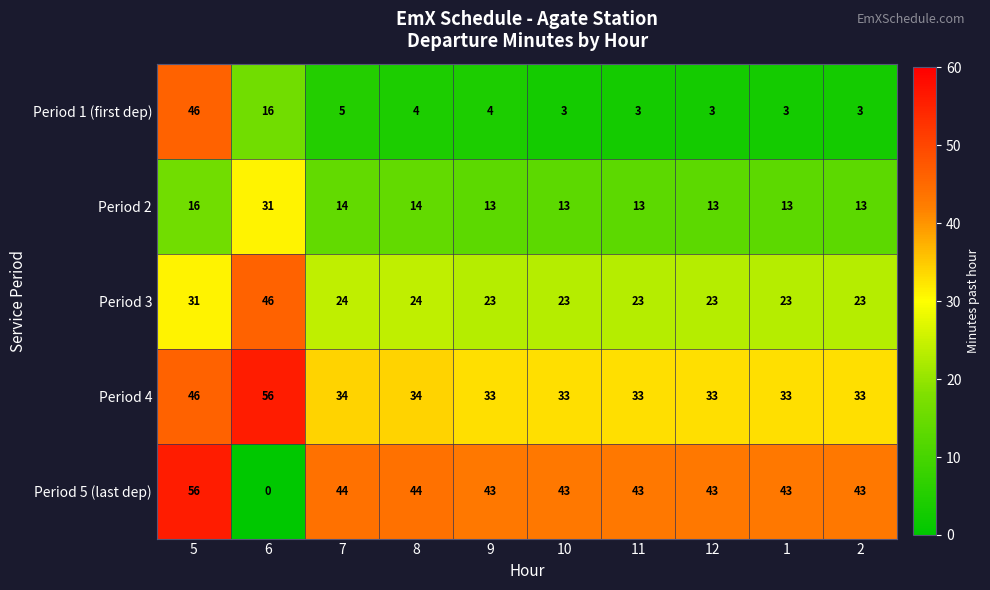

Is it true that Period 4 equals 85 at 6?

False